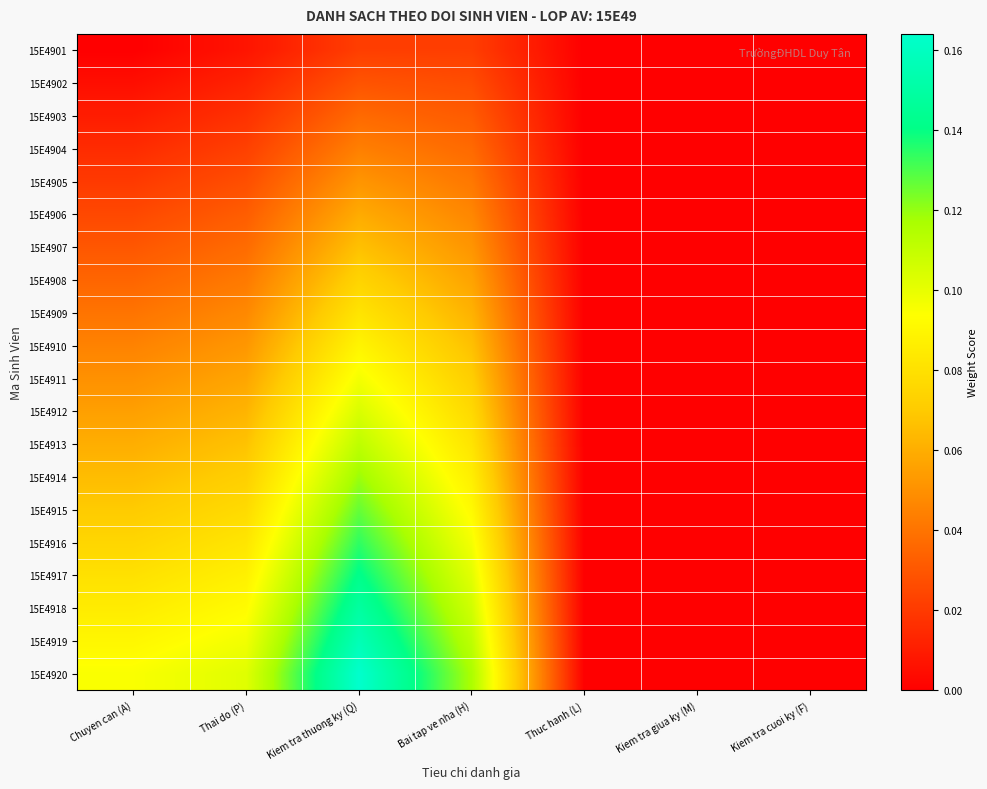

Reading right to left, what are all the values shown in this chart?

15E4901: Kiem tra cuoi ky (F)=0.0	Kiem tra giua ky (M)=0.0	Thuc hanh (L)=0.0	Bai tap ve nha (H)=0.0	Kiem tra thuong ky (Q)=0.0	Thai do (P)=0.0	Chuyen can (A)=0.0
15E4902: Kiem tra cuoi ky (F)=0.0	Kiem tra giua ky (M)=0.0	Thuc hanh (L)=0.0	Bai tap ve nha (H)=0.0	Kiem tra thuong ky (Q)=0.0	Thai do (P)=0.0	Chuyen can (A)=0.0
15E4903: Kiem tra cuoi ky (F)=0.0	Kiem tra giua ky (M)=0.0	Thuc hanh (L)=0.0	Bai tap ve nha (H)=0.0	Kiem tra thuong ky (Q)=0.0	Thai do (P)=0.0	Chuyen can (A)=0.0
15E4904: Kiem tra cuoi ky (F)=0.0	Kiem tra giua ky (M)=0.0	Thuc hanh (L)=0.0	Bai tap ve nha (H)=0.0	Kiem tra thuong ky (Q)=0.0	Thai do (P)=0.0	Chuyen can (A)=0.0
15E4905: Kiem tra cuoi ky (F)=0.0	Kiem tra giua ky (M)=0.0	Thuc hanh (L)=0.0	Bai tap ve nha (H)=0.0	Kiem tra thuong ky (Q)=0.1	Thai do (P)=0.0	Chuyen can (A)=0.0
15E4906: Kiem tra cuoi ky (F)=0.0	Kiem tra giua ky (M)=0.0	Thuc hanh (L)=0.0	Bai tap ve nha (H)=0.0	Kiem tra thuong ky (Q)=0.1	Thai do (P)=0.0	Chuyen can (A)=0.0
15E4907: Kiem tra cuoi ky (F)=0.0	Kiem tra giua ky (M)=0.0	Thuc hanh (L)=0.0	Bai tap ve nha (H)=0.1	Kiem tra thuong ky (Q)=0.1	Thai do (P)=0.0	Chuyen can (A)=0.0
15E4908: Kiem tra cuoi ky (F)=0.0	Kiem tra giua ky (M)=0.0	Thuc hanh (L)=0.0	Bai tap ve nha (H)=0.1	Kiem tra thuong ky (Q)=0.1	Thai do (P)=0.0	Chuyen can (A)=0.0
15E4909: Kiem tra cuoi ky (F)=0.0	Kiem tra giua ky (M)=0.0	Thuc hanh (L)=0.0	Bai tap ve nha (H)=0.1	Kiem tra thuong ky (Q)=0.1	Thai do (P)=0.0	Chuyen can (A)=0.0
15E4910: Kiem tra cuoi ky (F)=0.0	Kiem tra giua ky (M)=0.0	Thuc hanh (L)=0.0	Bai tap ve nha (H)=0.1	Kiem tra thuong ky (Q)=0.1	Thai do (P)=0.1	Chuyen can (A)=0.0
15E4911: Kiem tra cuoi ky (F)=0.0	Kiem tra giua ky (M)=0.0	Thuc hanh (L)=0.0	Bai tap ve nha (H)=0.1	Kiem tra thuong ky (Q)=0.1	Thai do (P)=0.1	Chuyen can (A)=0.1
15E4912: Kiem tra cuoi ky (F)=0.0	Kiem tra giua ky (M)=0.0	Thuc hanh (L)=0.0	Bai tap ve nha (H)=0.1	Kiem tra thuong ky (Q)=0.1	Thai do (P)=0.1	Chuyen can (A)=0.1
15E4913: Kiem tra cuoi ky (F)=0.0	Kiem tra giua ky (M)=0.0	Thuc hanh (L)=0.0	Bai tap ve nha (H)=0.1	Kiem tra thuong ky (Q)=0.1	Thai do (P)=0.1	Chuyen can (A)=0.1
15E4914: Kiem tra cuoi ky (F)=0.0	Kiem tra giua ky (M)=0.0	Thuc hanh (L)=0.0	Bai tap ve nha (H)=0.1	Kiem tra thuong ky (Q)=0.1	Thai do (P)=0.1	Chuyen can (A)=0.1
15E4915: Kiem tra cuoi ky (F)=0.0	Kiem tra giua ky (M)=0.0	Thuc hanh (L)=0.0	Bai tap ve nha (H)=0.1	Kiem tra thuong ky (Q)=0.1	Thai do (P)=0.1	Chuyen can (A)=0.1
15E4916: Kiem tra cuoi ky (F)=0.0	Kiem tra giua ky (M)=0.0	Thuc hanh (L)=0.0	Bai tap ve nha (H)=0.1	Kiem tra thuong ky (Q)=0.1	Thai do (P)=0.1	Chuyen can (A)=0.1
15E4917: Kiem tra cuoi ky (F)=0.0	Kiem tra giua ky (M)=0.0	Thuc hanh (L)=0.0	Bai tap ve nha (H)=0.1	Kiem tra thuong ky (Q)=0.1	Thai do (P)=0.1	Chuyen can (A)=0.1
15E4918: Kiem tra cuoi ky (F)=0.0	Kiem tra giua ky (M)=0.0	Thuc hanh (L)=0.0	Bai tap ve nha (H)=0.1	Kiem tra thuong ky (Q)=0.1	Thai do (P)=0.1	Chuyen can (A)=0.1
15E4919: Kiem tra cuoi ky (F)=0.0	Kiem tra giua ky (M)=0.0	Thuc hanh (L)=0.0	Bai tap ve nha (H)=0.1	Kiem tra thuong ky (Q)=0.2	Thai do (P)=0.1	Chuyen can (A)=0.1
15E4920: Kiem tra cuoi ky (F)=0.0	Kiem tra giua ky (M)=0.0	Thuc hanh (L)=0.0	Bai tap ve nha (H)=0.1	Kiem tra thuong ky (Q)=0.2	Thai do (P)=0.1	Chuyen can (A)=0.1